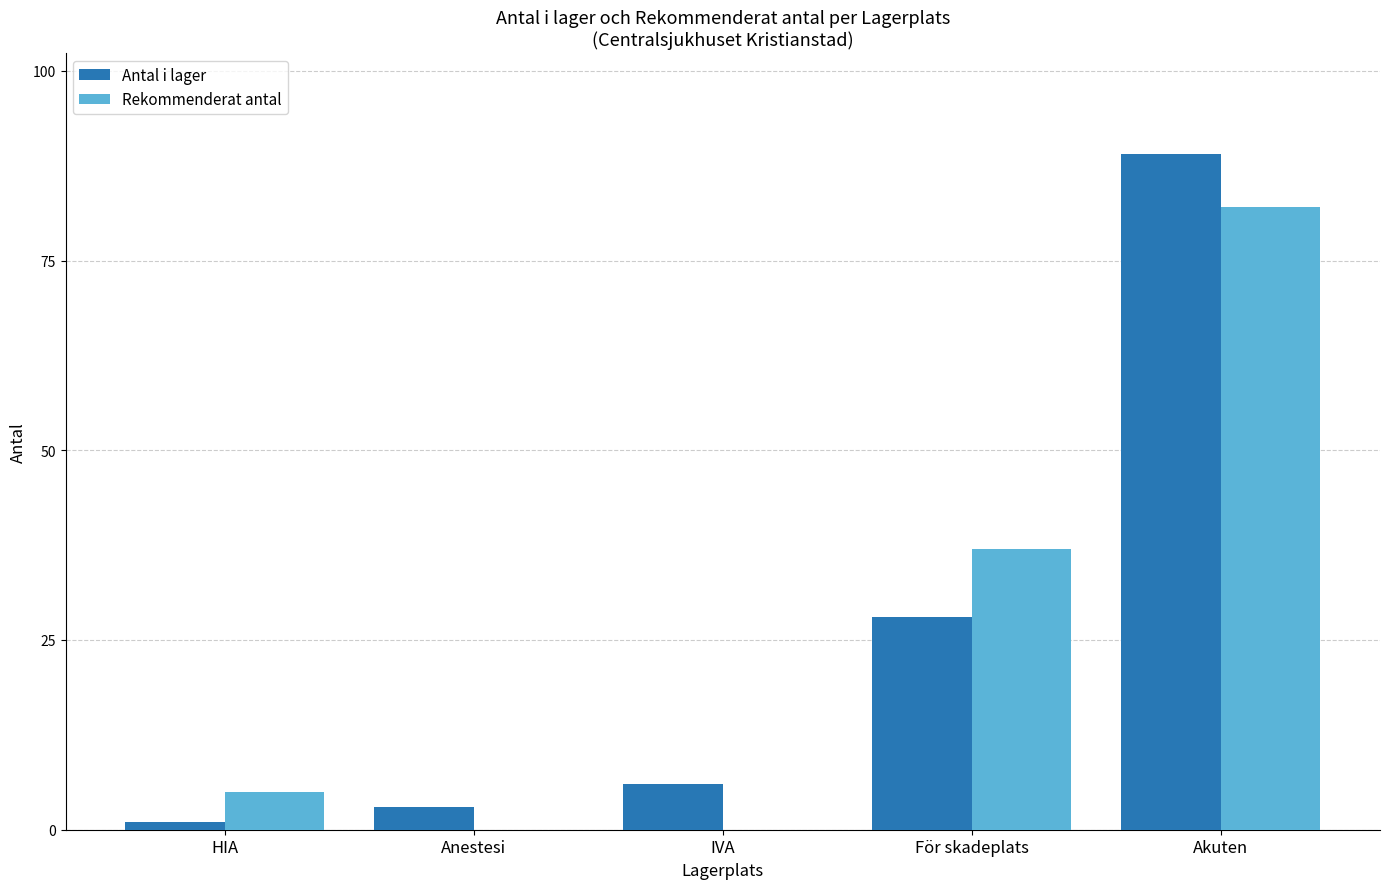

Is the value of Antal i lager at För skadeplats greater than the value of Rekommenderat antal at Akuten?

No